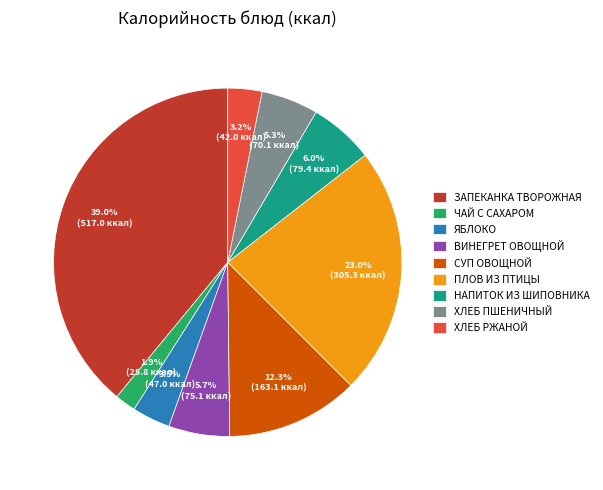

Combined, what portion of the pie is ЯБЛОКО and НАПИТОК ИЗ ШИПОВНИКА?

9.5%